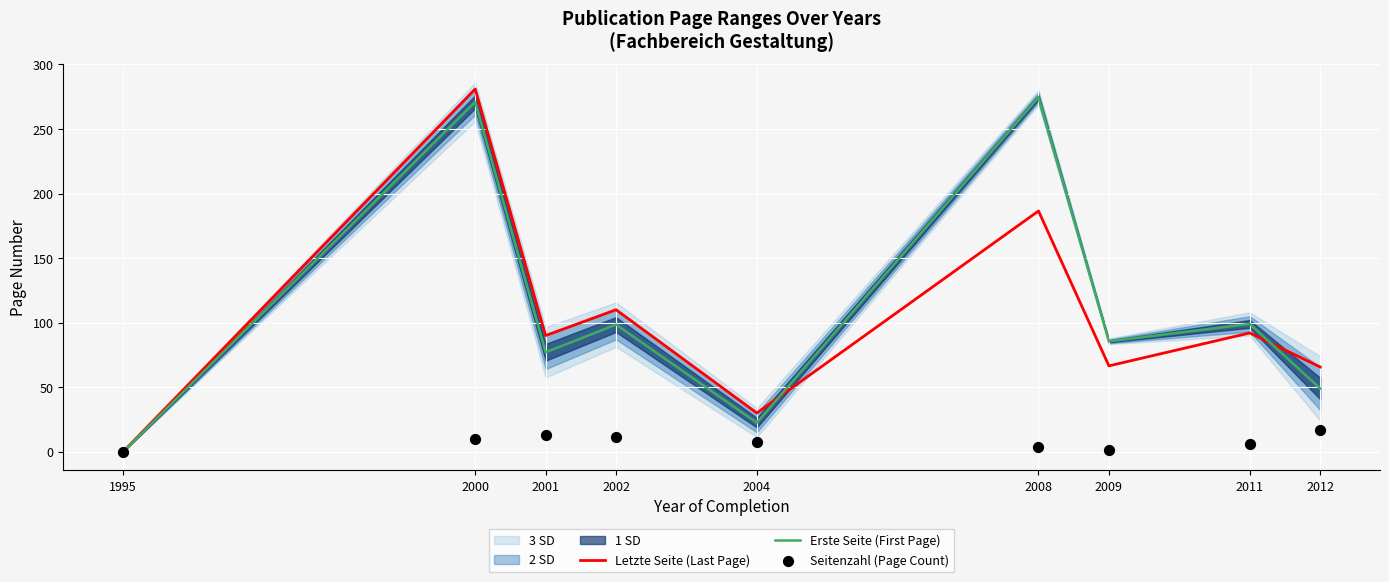

What are all the series names shown in the legend?

Letzte Seite (Last Page), Erste Seite (First Page), Seitenzahl (Page Count)